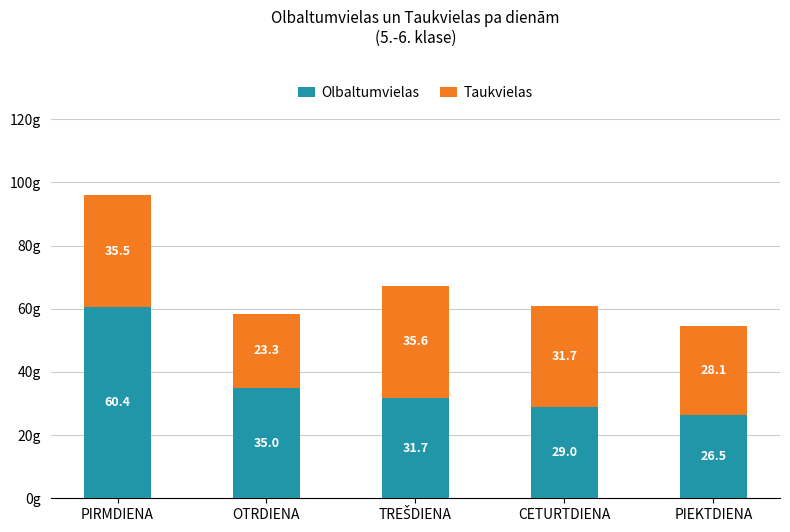

What is the approximate value of Olbaltumvielas at CETURTDIENA?

29.0